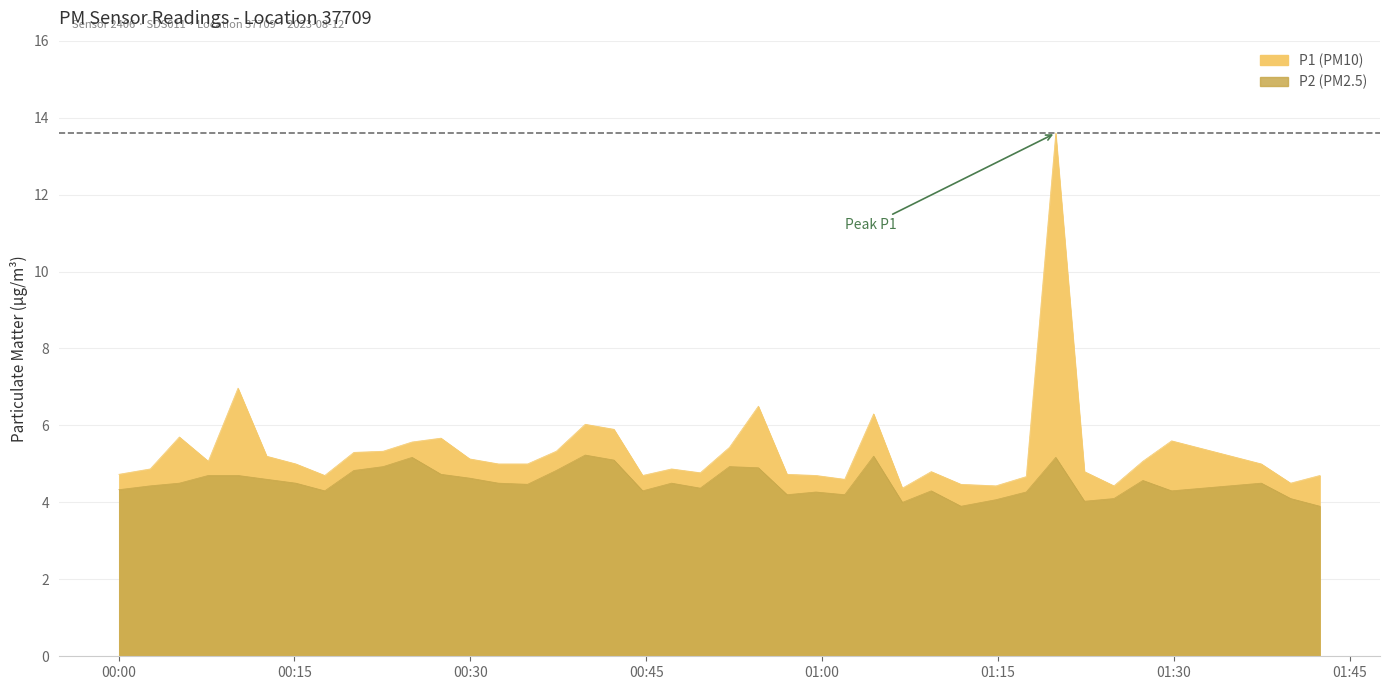

True or false: P2 and P1 intersect in this chart.

False